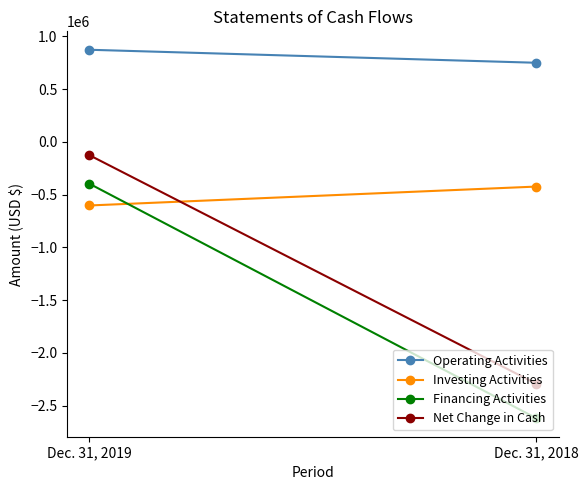

Between Dec. 31, 2019 and Dec. 31, 2018, which is larger?

Dec. 31, 2019